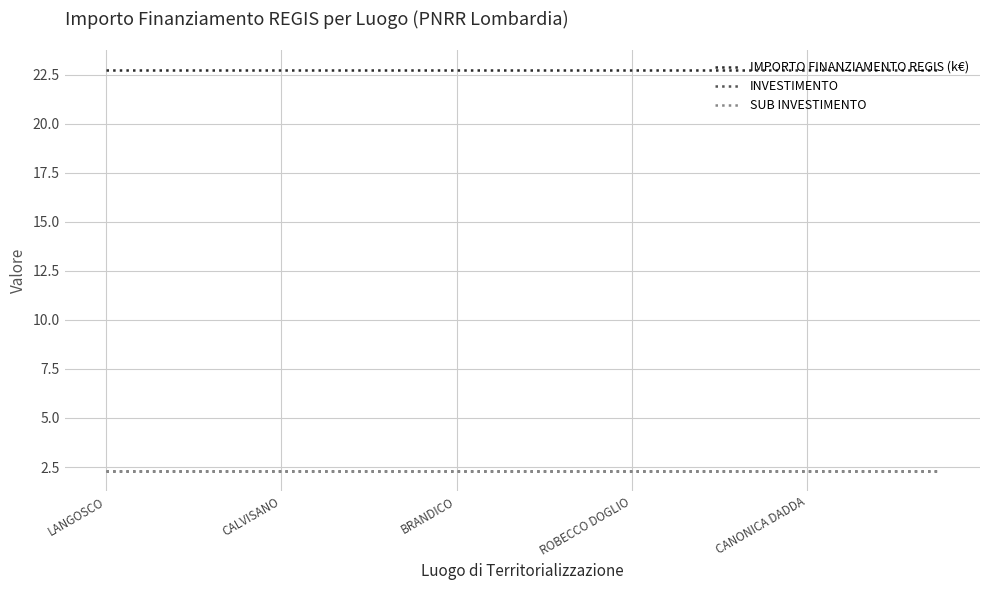

What is the minimum value shown in the chart?

2.3